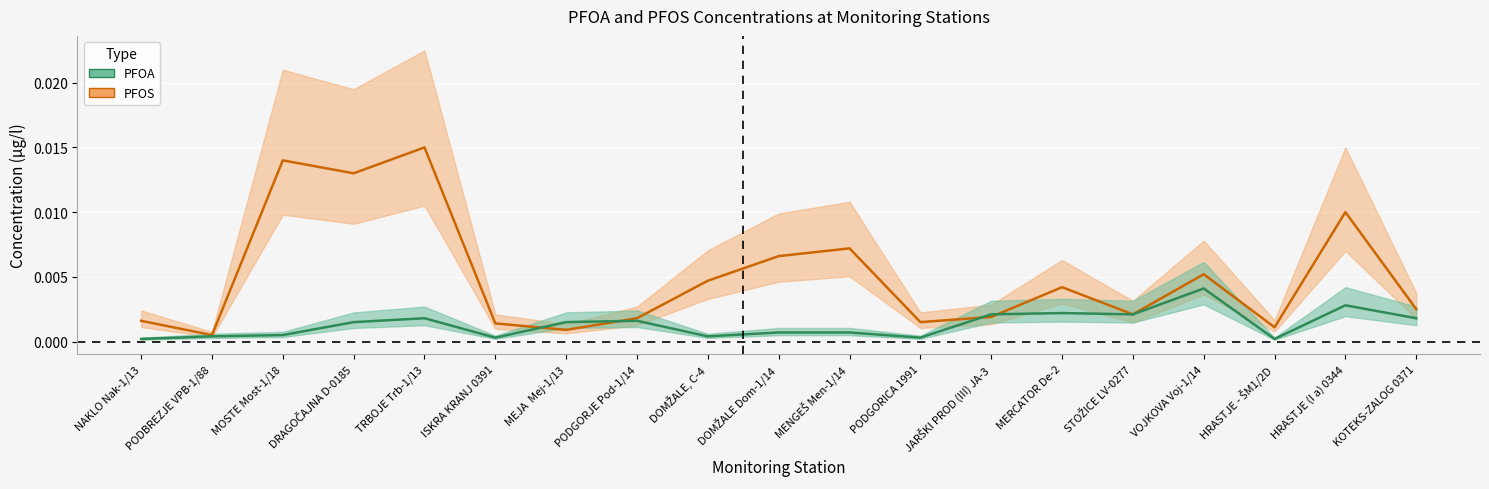

What position from the left is DOMŽALE Dom-1/14?

10